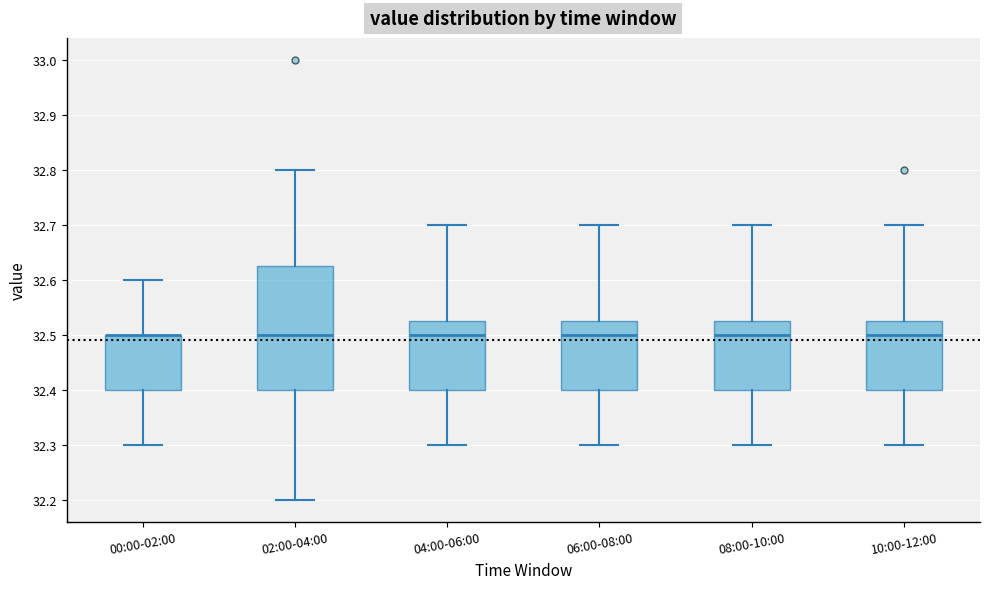

Where is the lower edge of the box for 02:00-04:00 on the y-axis? The values are not printed on the chart, so give them approximately, as read against the axis.

32.40